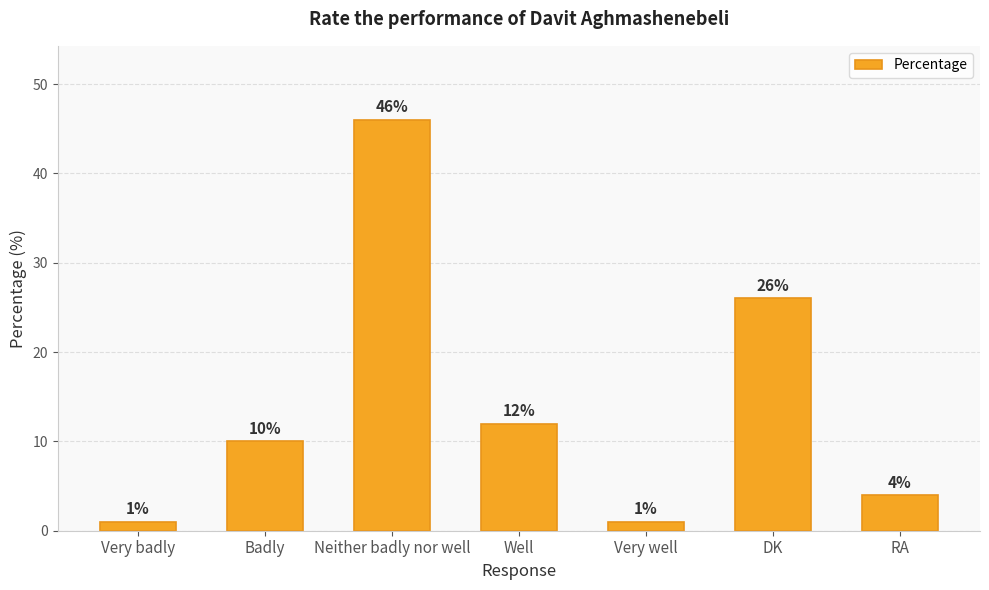

What is the sum of all values?

100